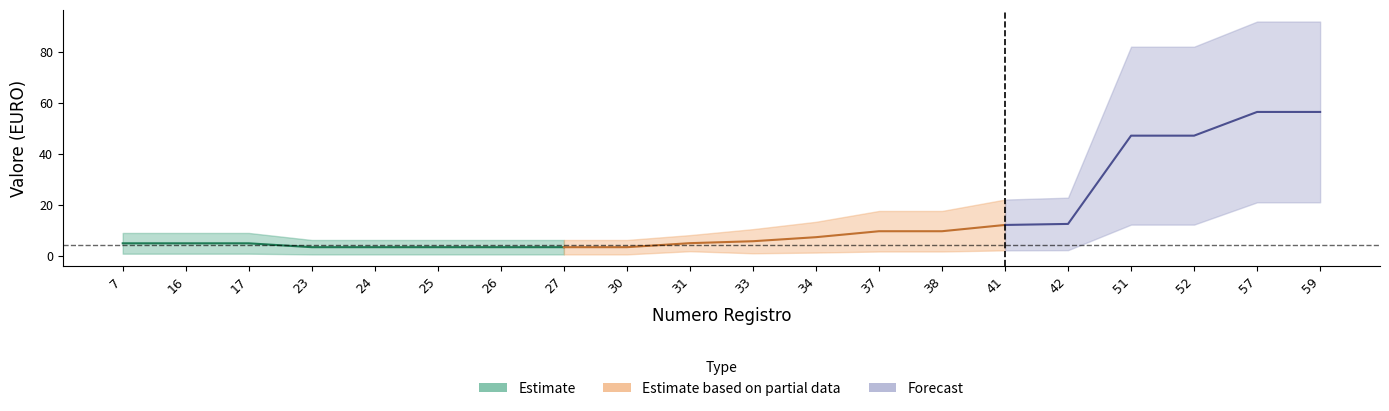

Reading left to right, transcribe all the data shown in this chart.

Valore giornale: 7=0.9	16=0.9	17=0.9	23=0.6	24=0.6	25=0.6	26=0.6	27=0.6	30=0.6	31=1.9	33=1.1	34=1.4	37=1.8	38=1.8	41=2.2	42=2.3	51=12.3	52=12.3	57=21.1	59=21.1
Costo iniziale: 7=9.0	16=9.0	17=9.0	23=6.3	24=6.3	25=6.3	26=6.3	27=6.3	30=6.3	31=8.2	33=10.5	34=13.4	37=17.7	38=17.7	41=22.1	42=22.9	51=82.1	52=82.1	57=91.9	59=91.9